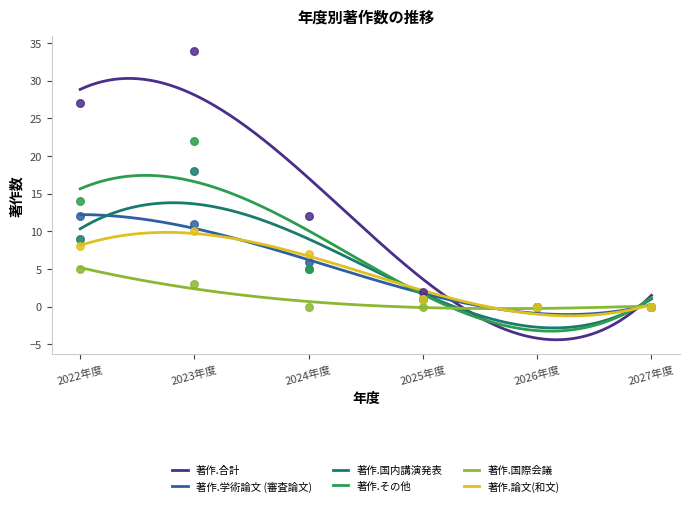

At which category is the sum across all series the highest?

2023年度